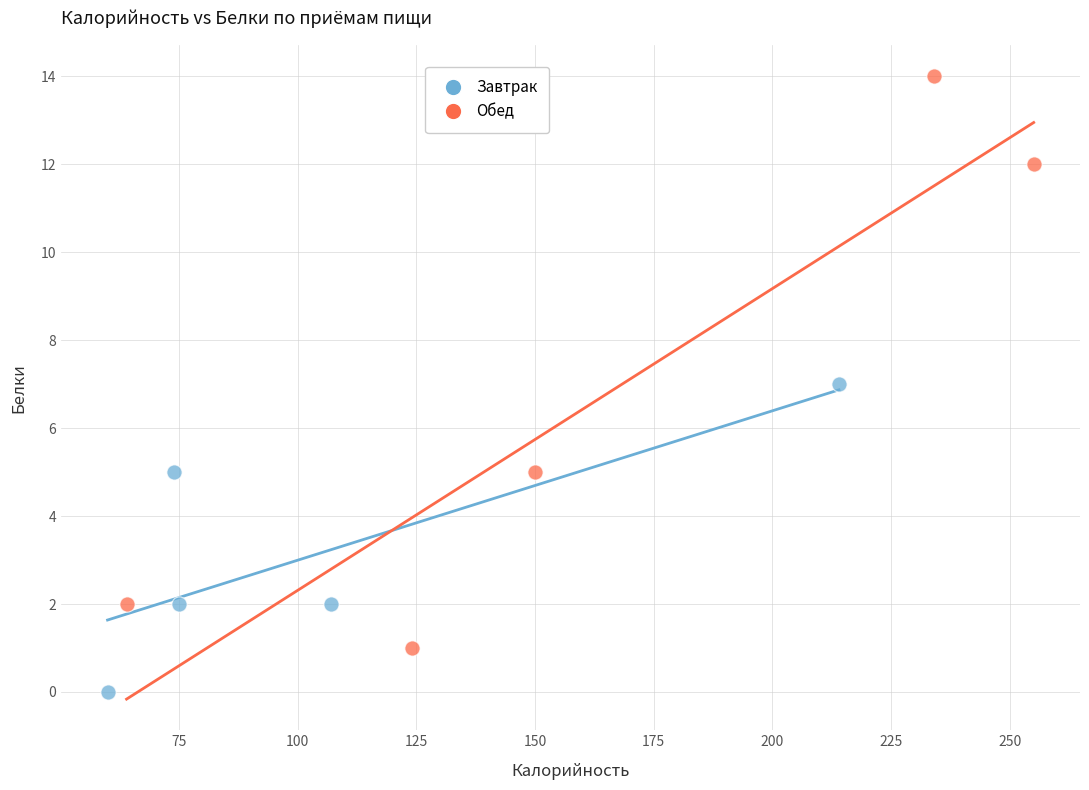

What are all the series names shown in the legend?

Завтрак, Обед